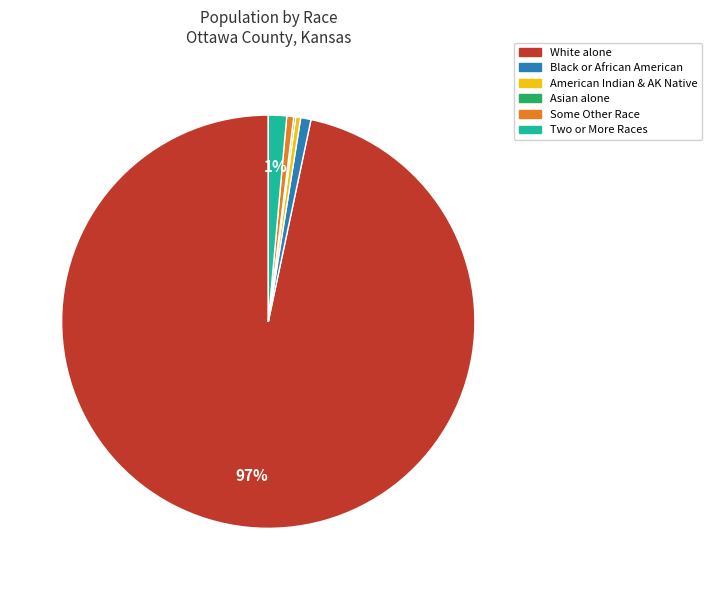

Is there any slice that represents more than half of the pie?

Yes